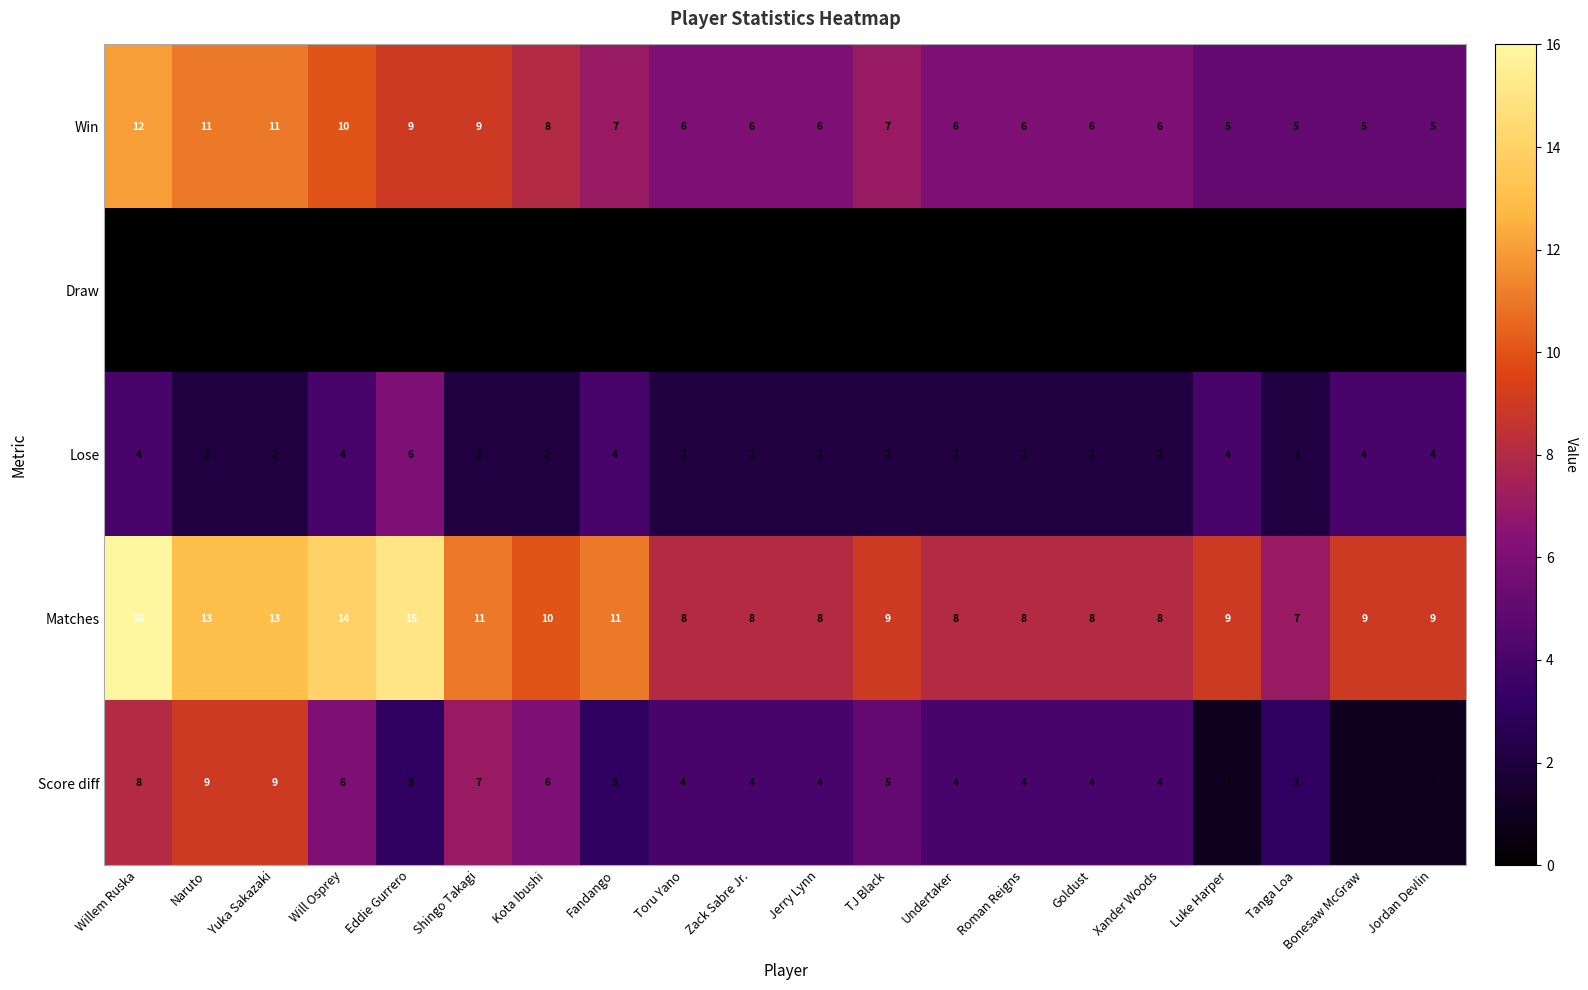

Which series has the widest spread of values?

Matches